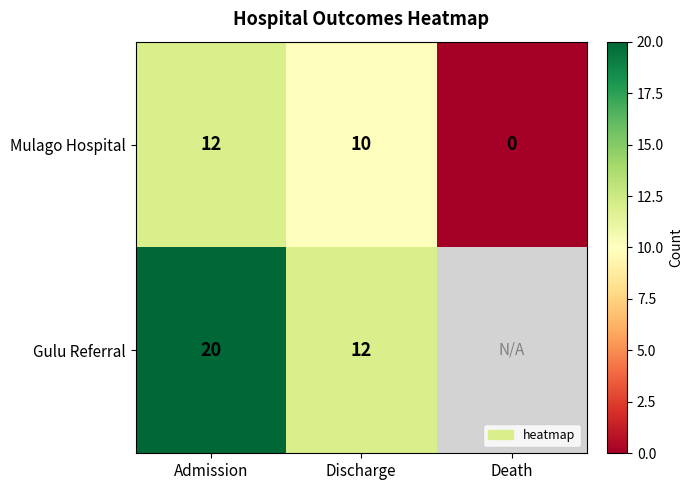

True or false: Gulu Referral has a value of 12 at Discharge.

True